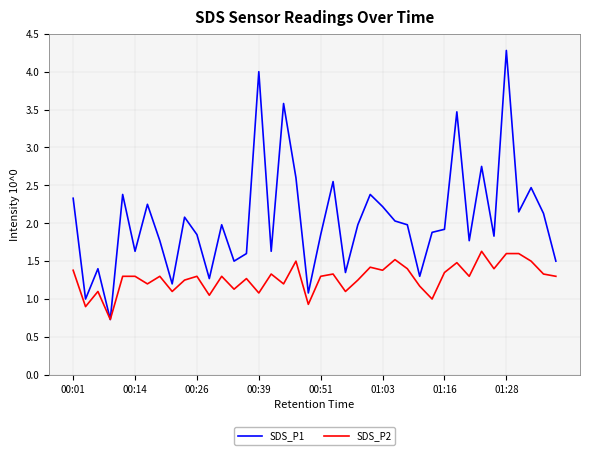

Rank the series by their maximum value, from highest to lowest.

SDS_P1, SDS_P2